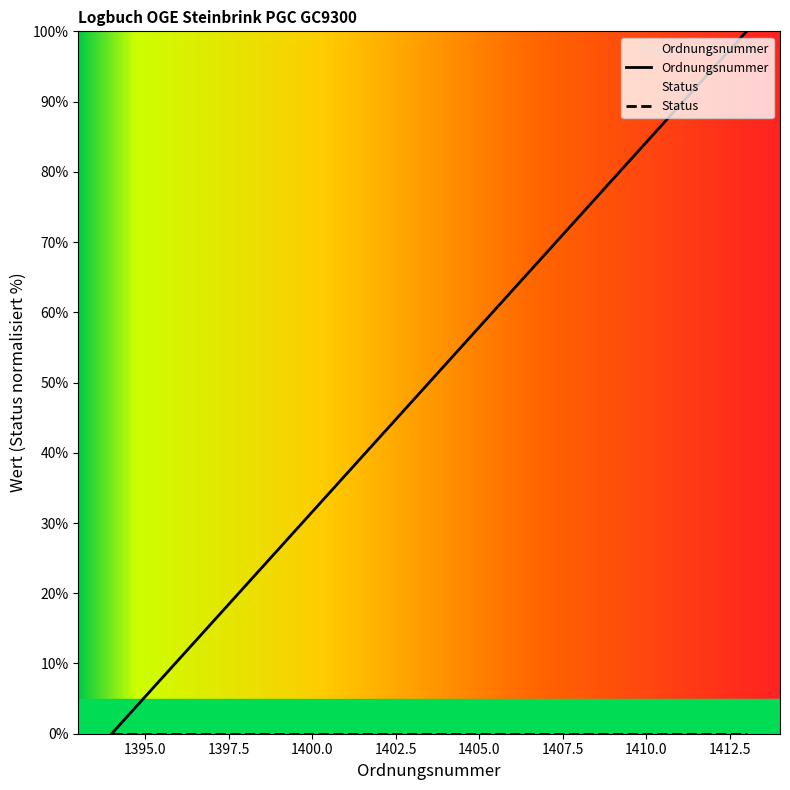

Does the chart have visible grid lines?

No